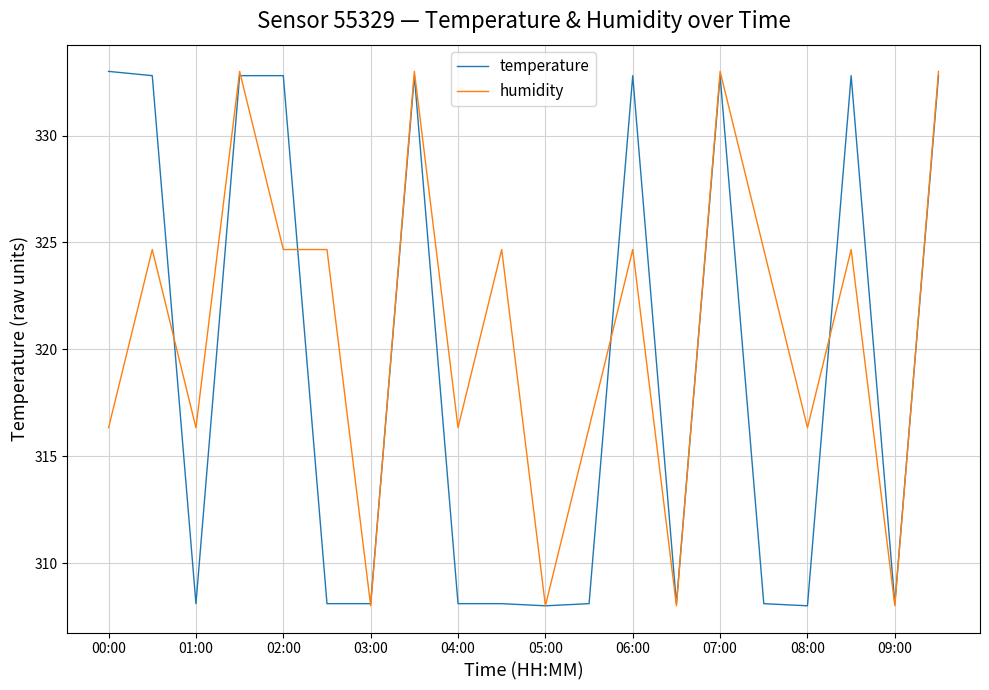

Is this an area chart (filled region under the line)?

No